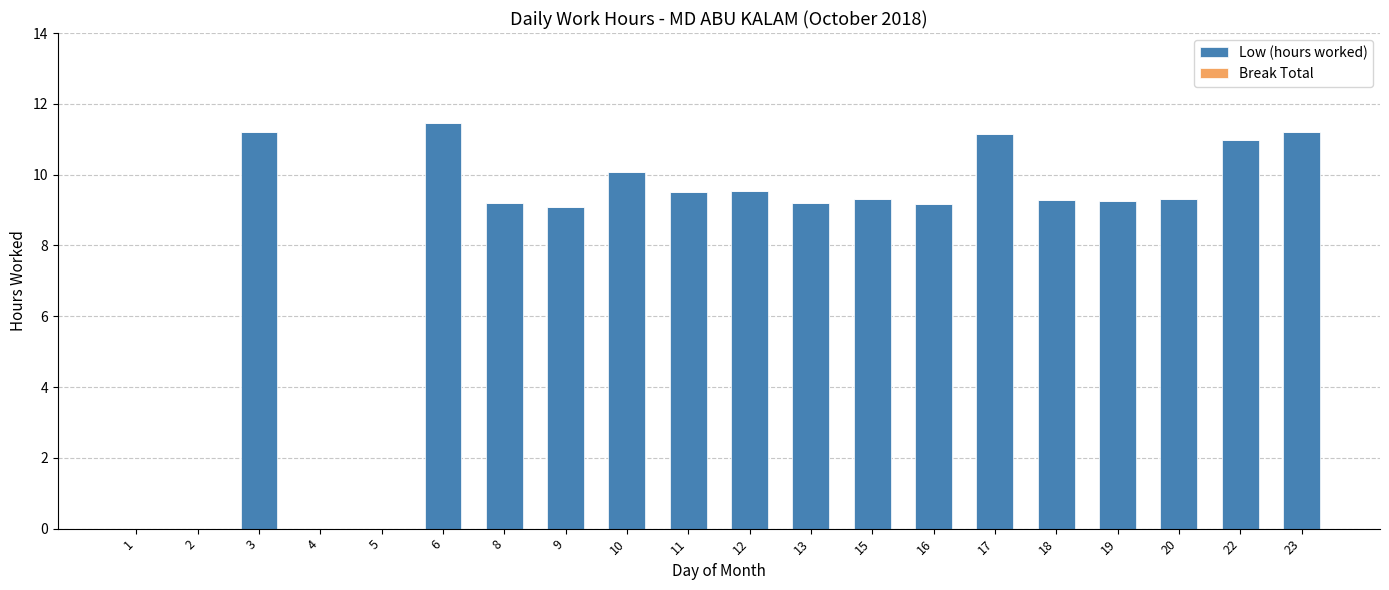

What is the change in value from 6 to 12?

-1.9